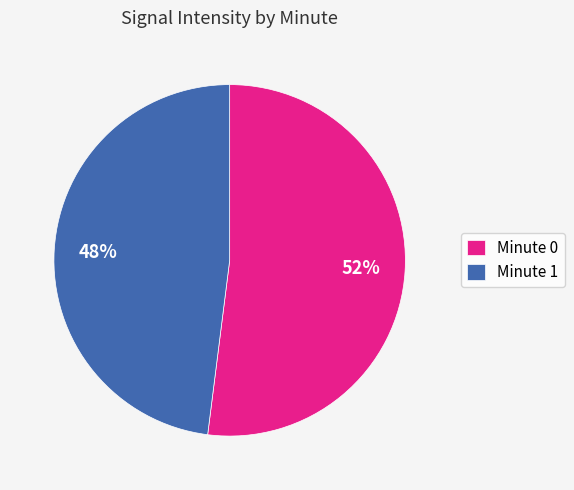

To the nearest percent, what is the average slice percentage?

50%